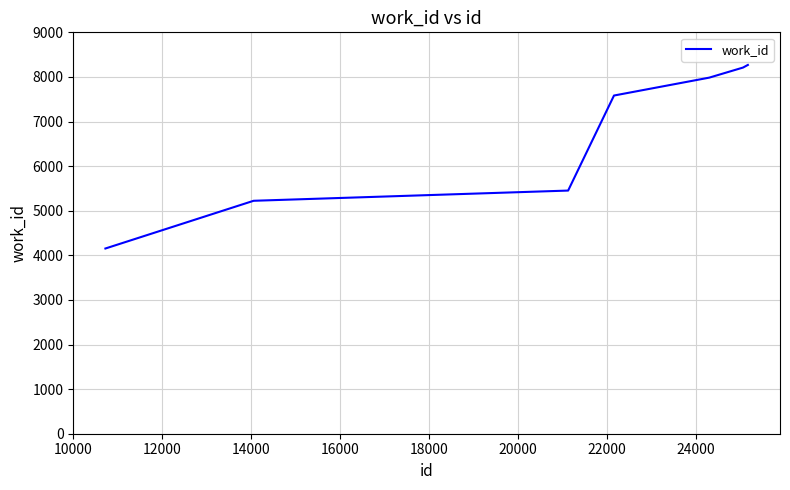

What is the difference between the maximum and minimum values?

4116